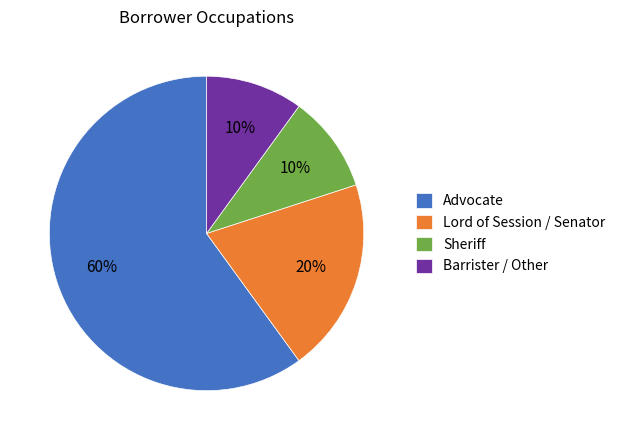

To the nearest percent, what is the average slice percentage?

25%